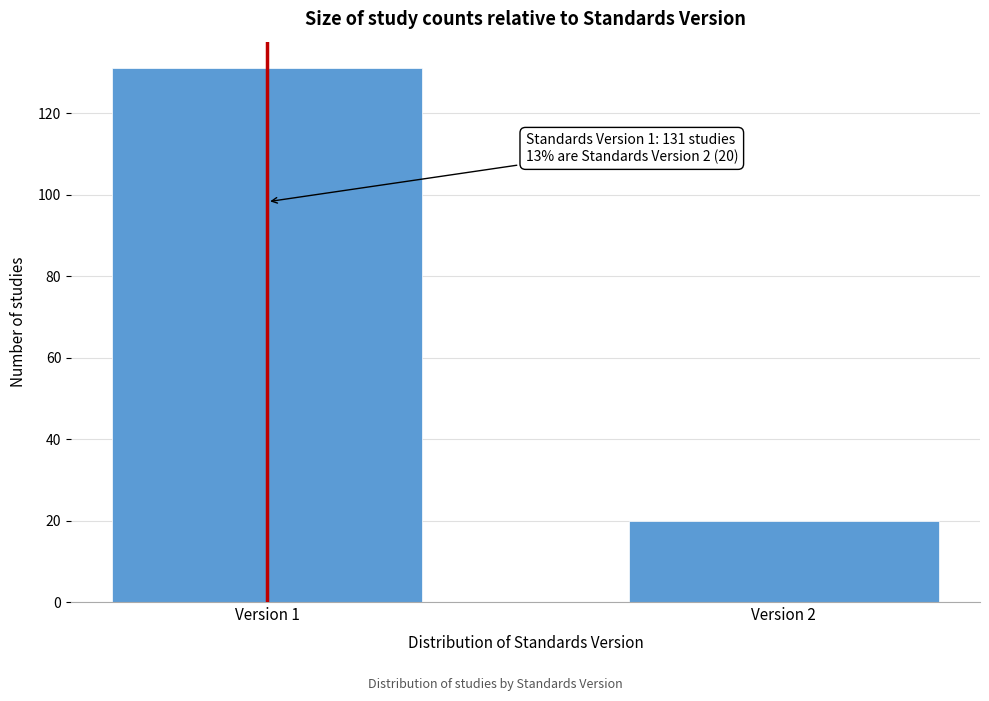

Reading left to right, what are all the values shown in this chart?

131	20